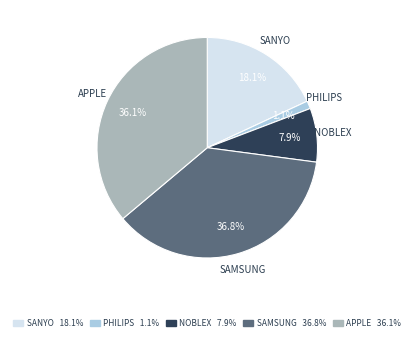

How much of the chart is everything except NOBLEX?

92.1%